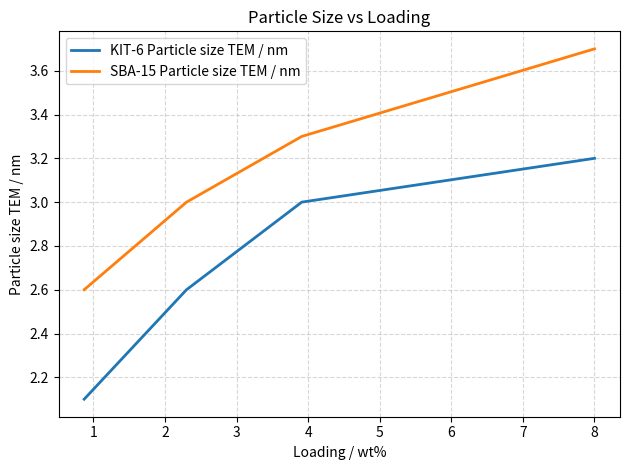

How many distinct data groups are displayed?

2